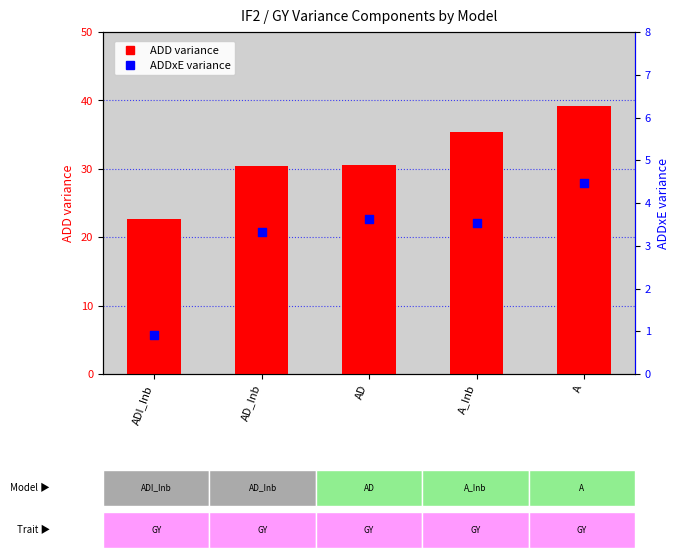

Which series has the largest Y range (max minus min)?

ADD (variance)